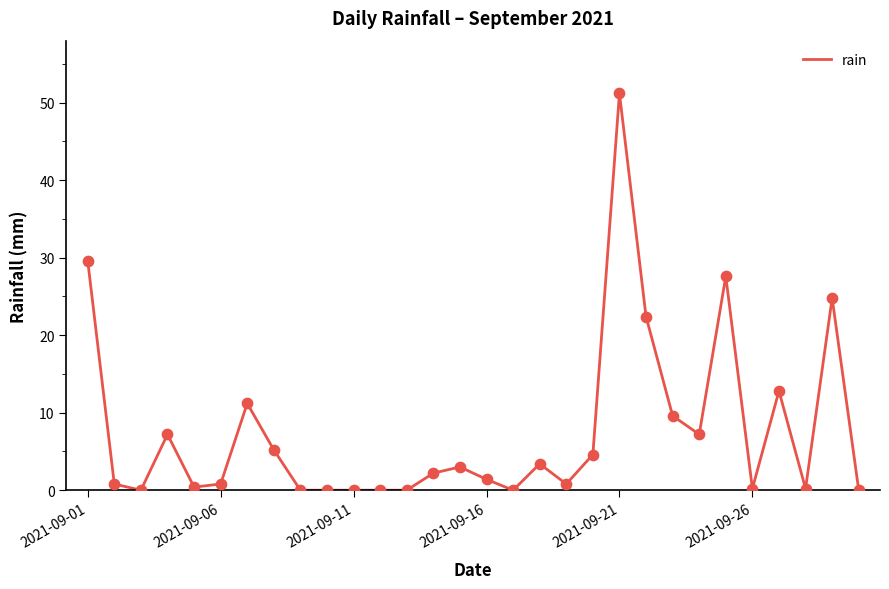

What is the difference between the maximum and minimum values?

51.2